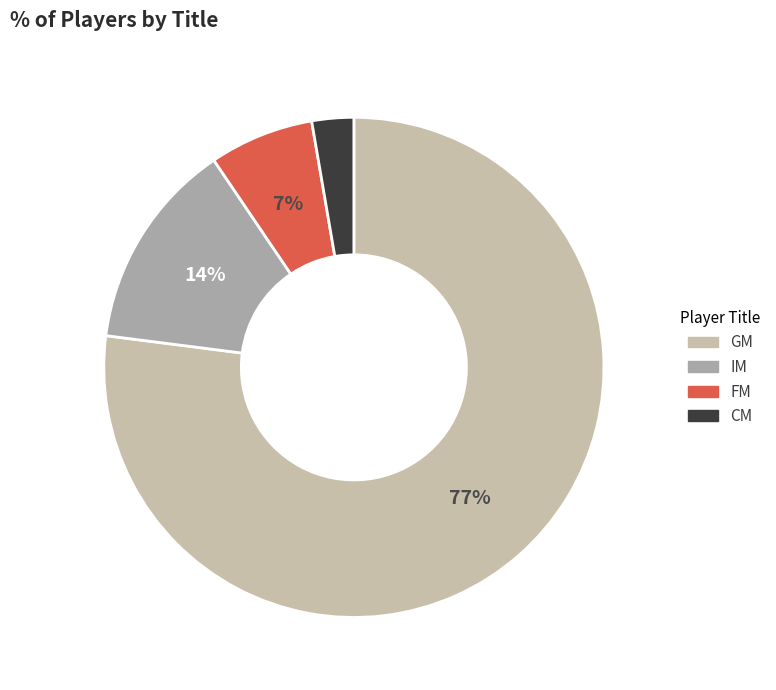

Which has a higher value, CM or IM?

IM